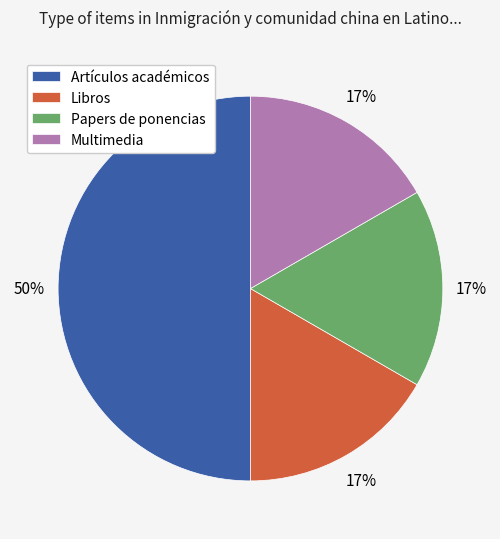

To the nearest percent, what percentage of the pie is Multimedia?

17%